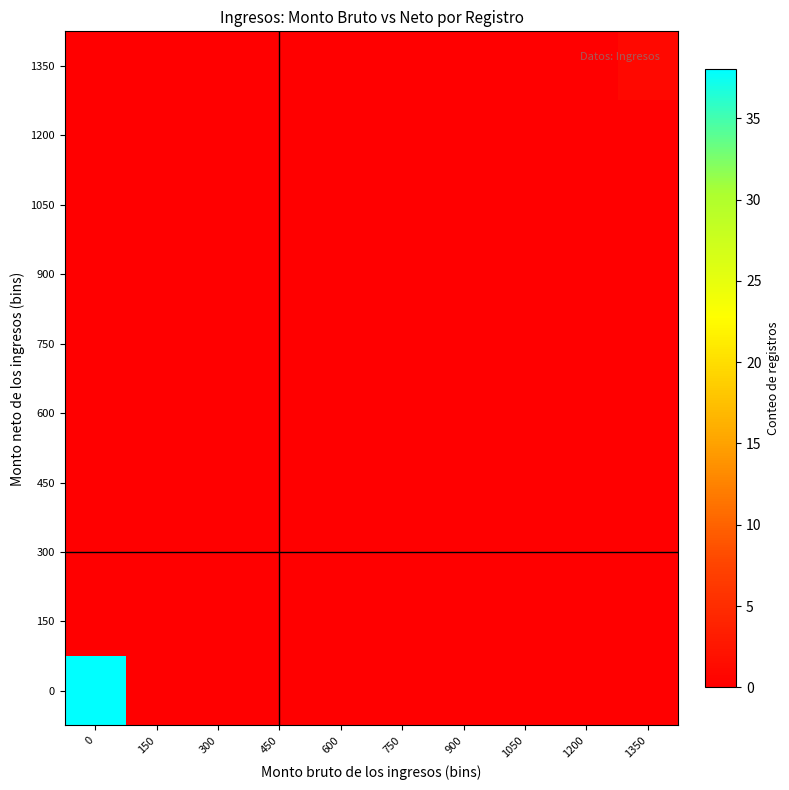

Reading left to right, list all the values displayed in this chart.

0: 0=38	150=0	300=0	450=0	600=0	750=0	900=0	1050=0	1200=0	1350=0
150: 0=0	150=0	300=0	450=0	600=0	750=0	900=0	1050=0	1200=0	1350=0
300: 0=0	150=0	300=0	450=0	600=0	750=0	900=0	1050=0	1200=0	1350=0
450: 0=0	150=0	300=0	450=0	600=0	750=0	900=0	1050=0	1200=0	1350=0
600: 0=0	150=0	300=0	450=0	600=0	750=0	900=0	1050=0	1200=0	1350=0
750: 0=0	150=0	300=0	450=0	600=0	750=0	900=0	1050=0	1200=0	1350=0
900: 0=0	150=0	300=0	450=0	600=0	750=0	900=0	1050=0	1200=0	1350=0
1050: 0=0	150=0	300=0	450=0	600=0	750=0	900=0	1050=0	1200=0	1350=0
1200: 0=0	150=0	300=0	450=0	600=0	750=0	900=0	1050=0	1200=0	1350=0
1350: 0=0	150=0	300=0	450=0	600=0	750=0	900=0	1050=0	1200=0	1350=1